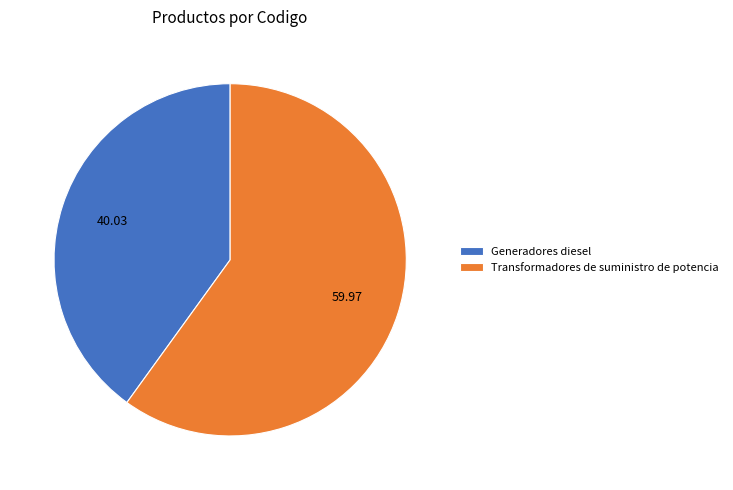

Rank the categories by value from highest to lowest.

Transformadores de suministro de potencia, Generadores diesel